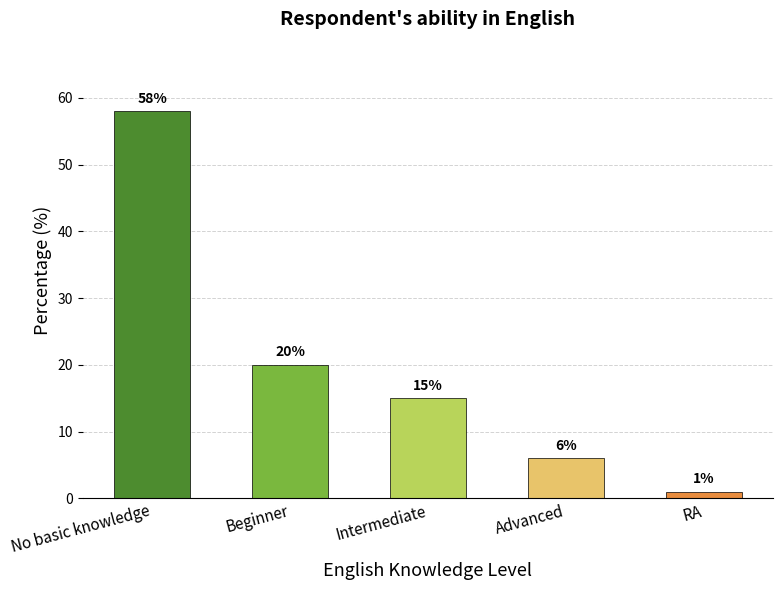

Where does the data first go above 15?

No basic knowledge